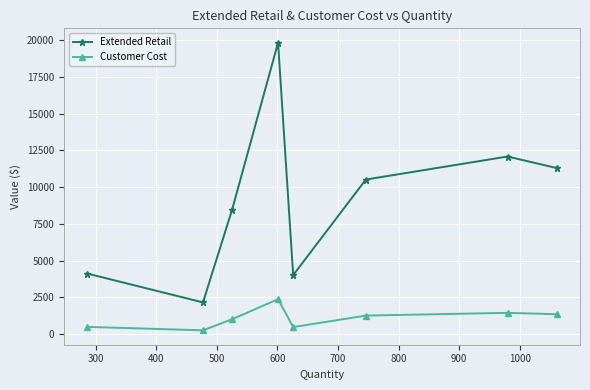

Which series has the largest total across all categories?

Extended Retail